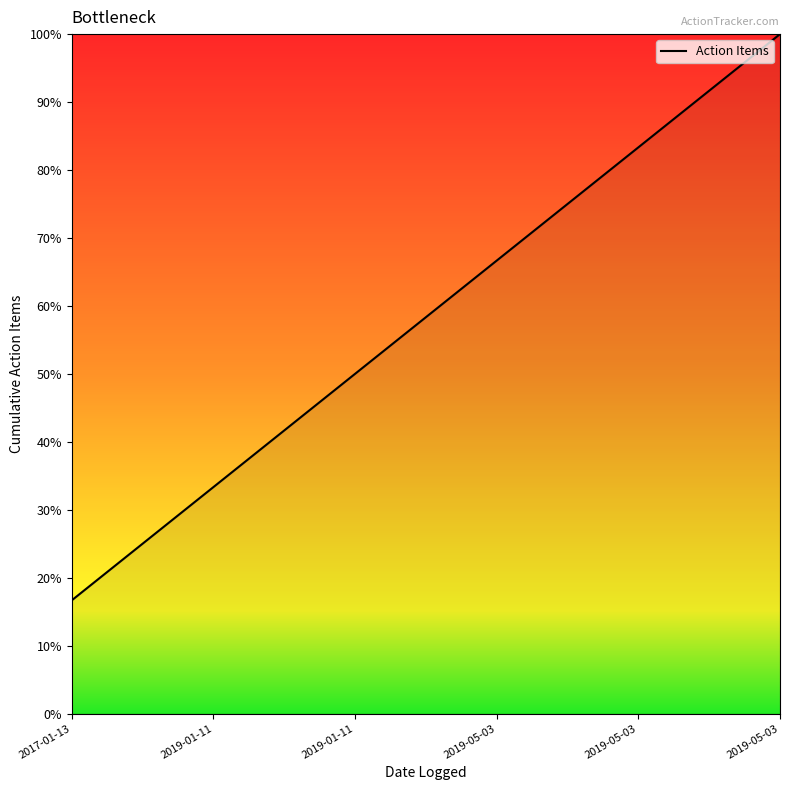

Where is the data nearest to the value 58?

2019-01-11